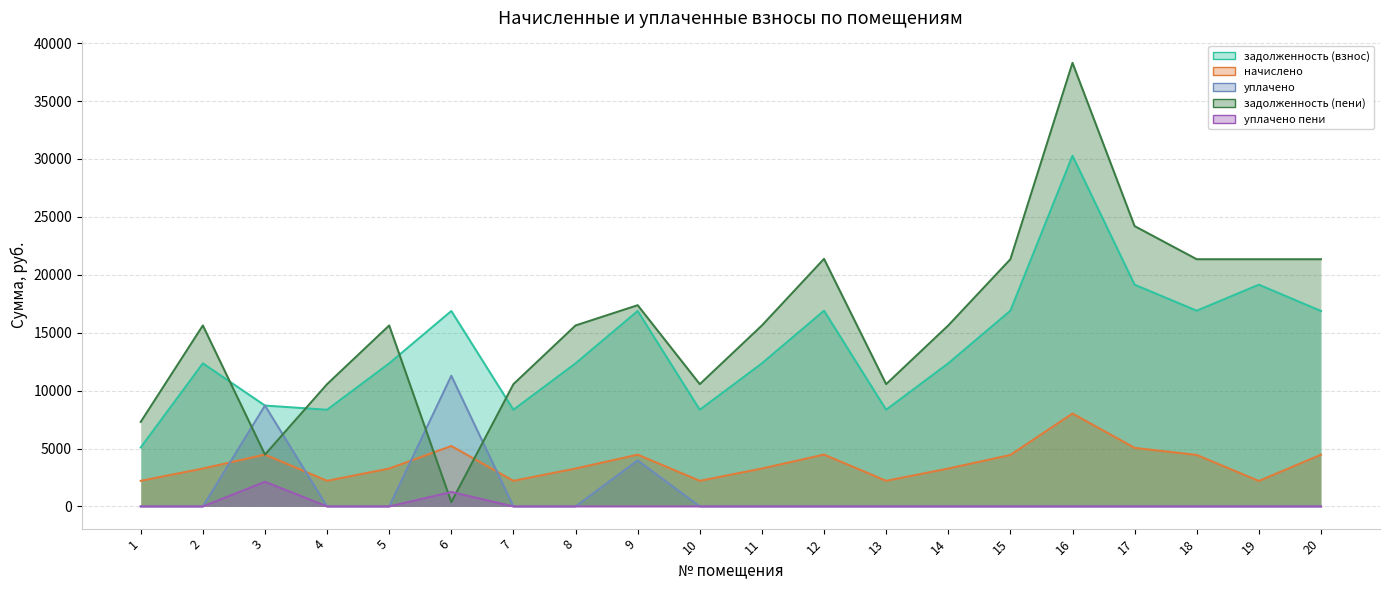

How many positive values does the уплачено series have?

3